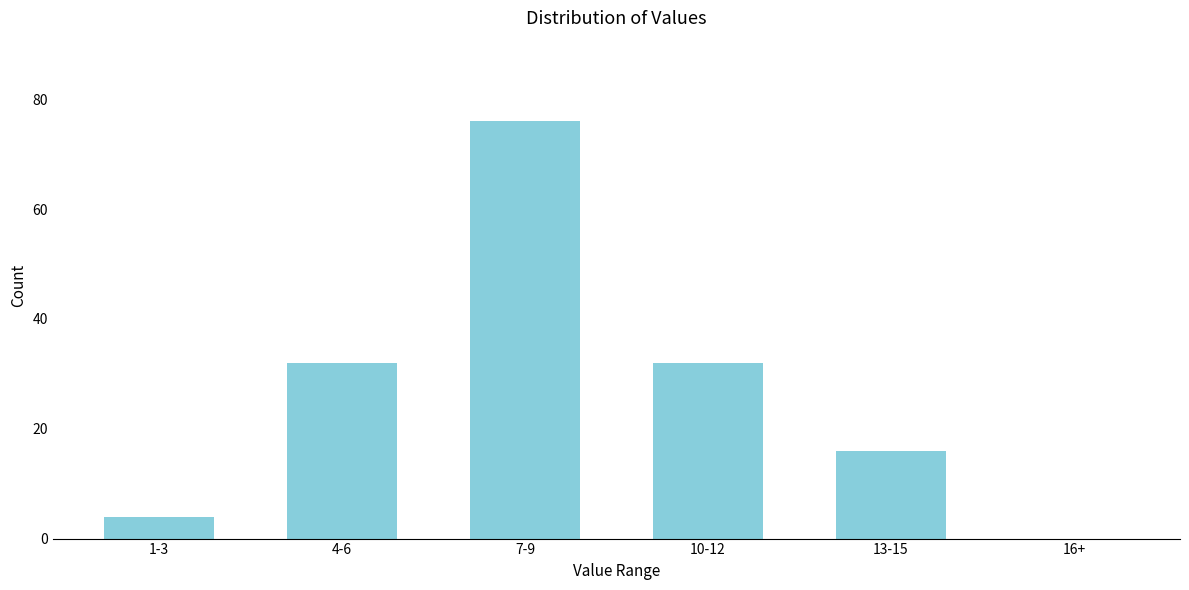

Reading left to right, extract all data points from this chart.

1-3=4	4-6=32	7-9=76	10-12=32	13-15=16	16+=0